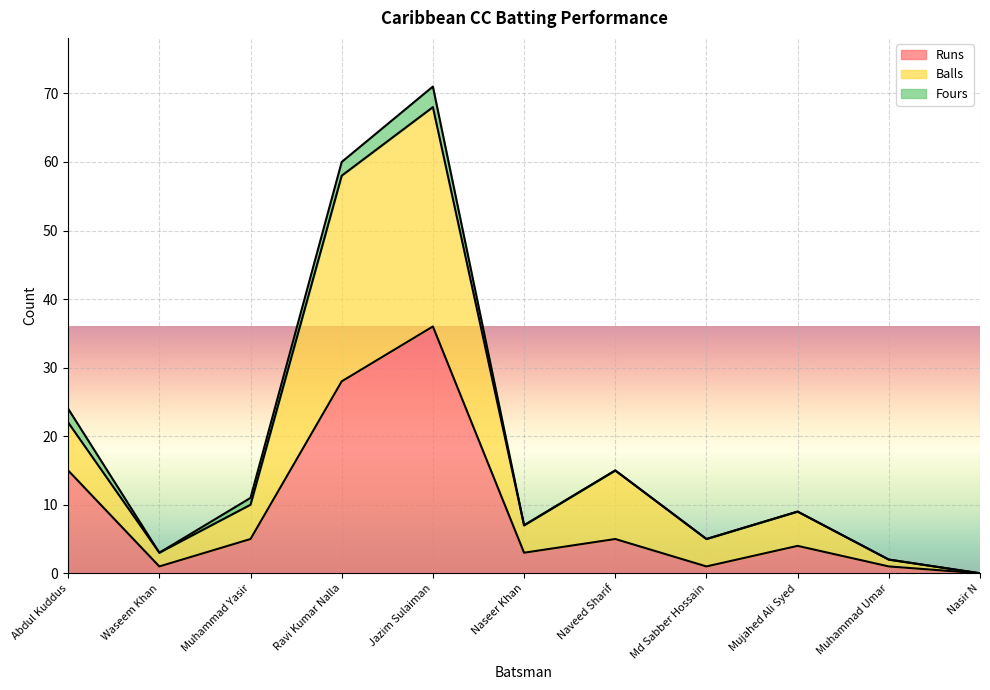

True or false: Runs has a value of 3 at Naseer Khan.

True